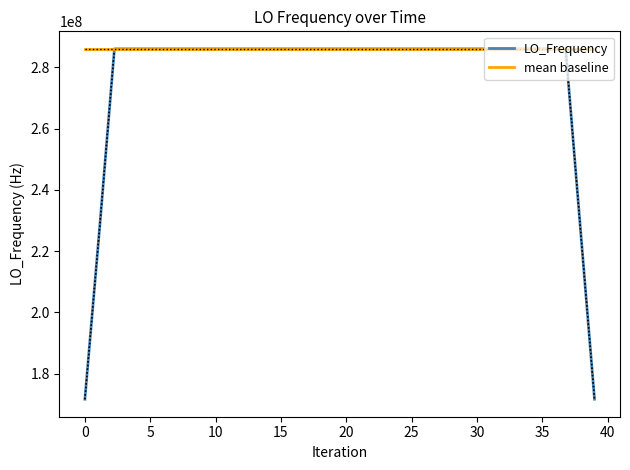

What is the highest value of the mean baseline series?

286046998.1